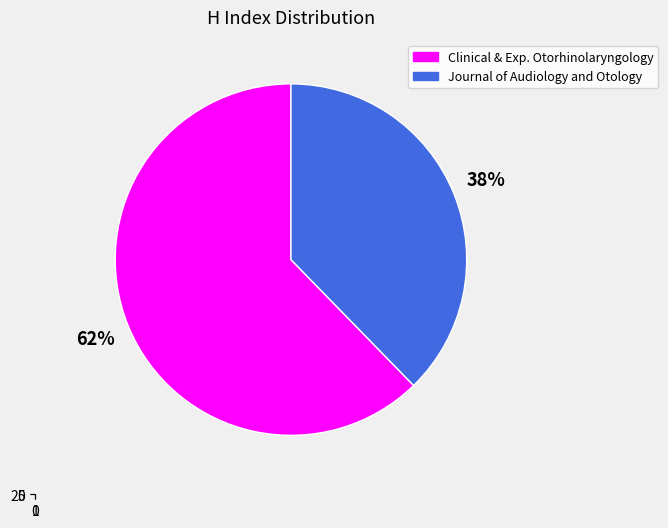

Is it true that Journal of Audiology and Otology is 38% of the pie?

True